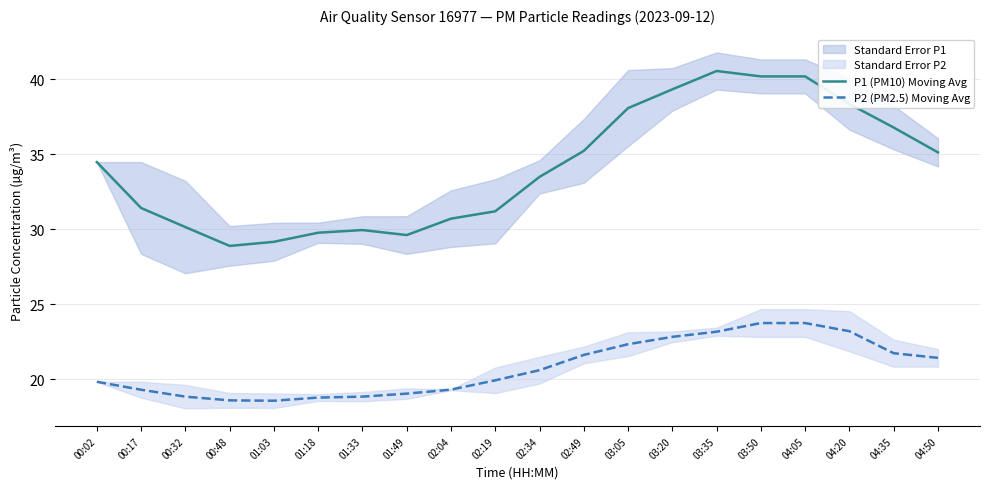

Where is P1 (PM10) Moving Avg nearest to the value 34?

00:02